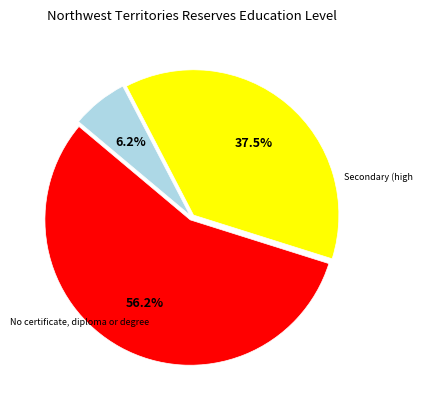

Is there a majority slice in this chart?

Yes